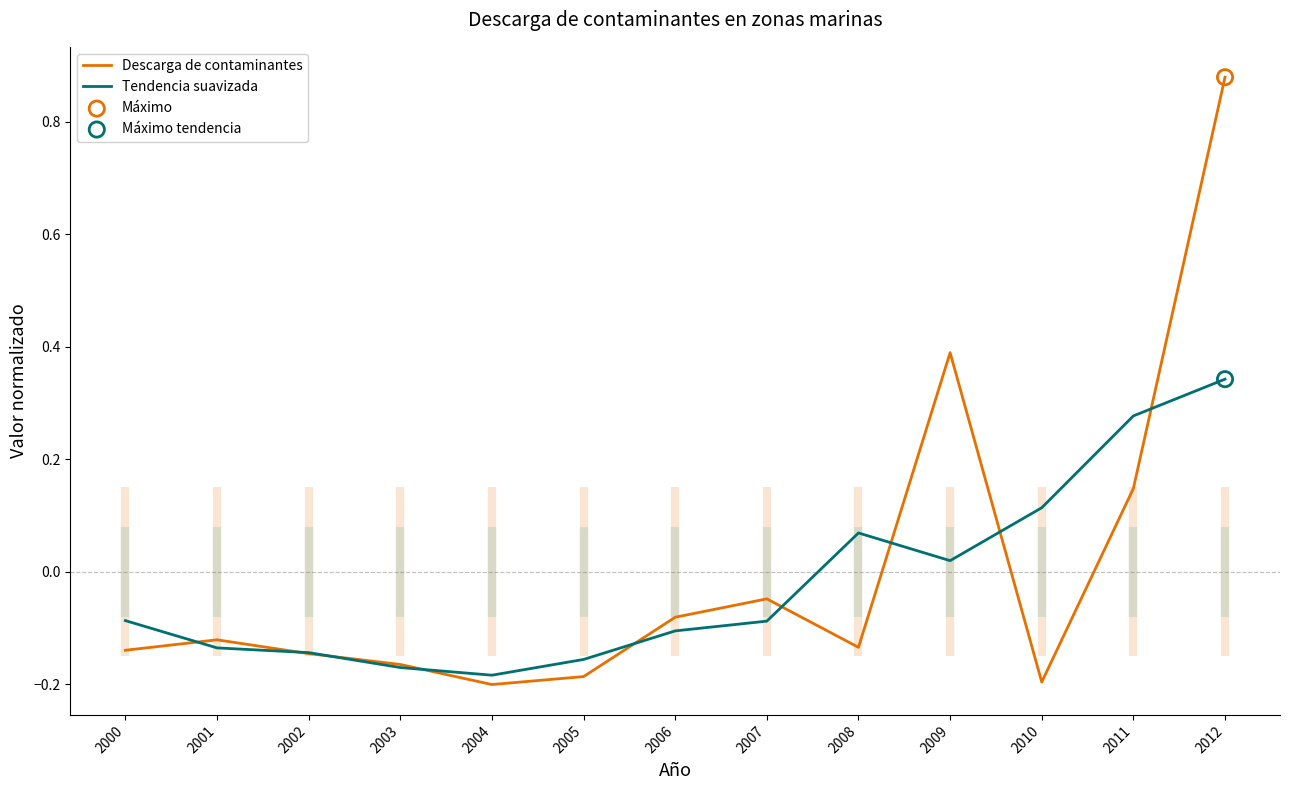

At how many categories does at least one series exceed 0?

5